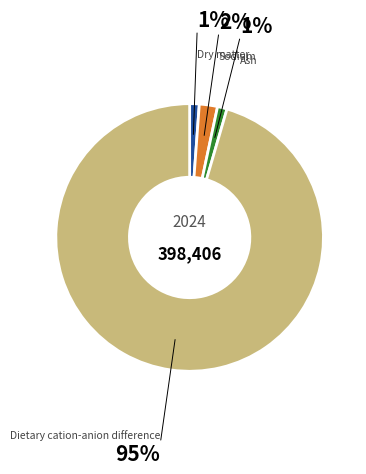

Is there a majority slice in this chart?

Yes